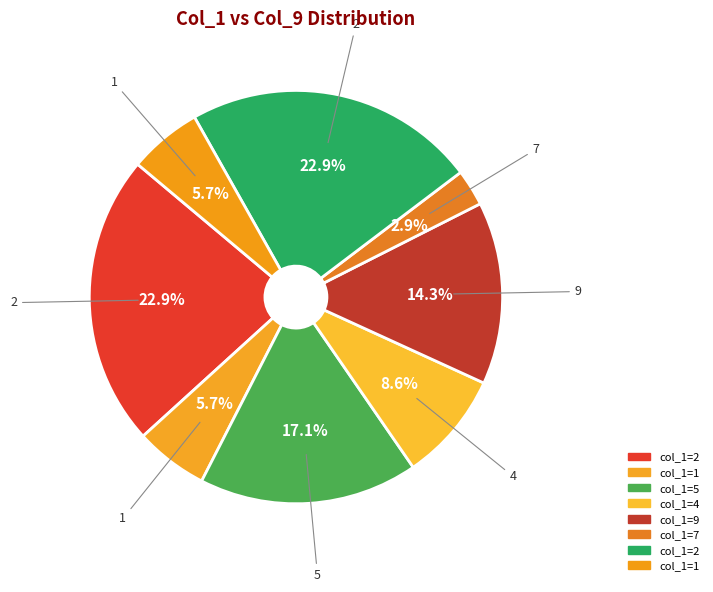

Count the number of slices in the pie.

8